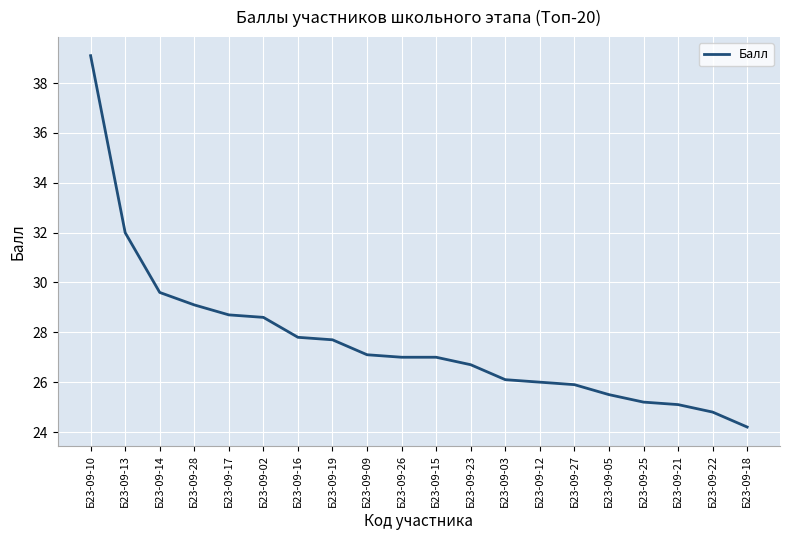

Reading left to right, list all the values displayed in this chart.

Б23-09-10=39.1	Б23-09-13=32.0	Б23-09-14=29.6	Б23-09-28=29.1	Б23-09-17=28.7	Б23-09-02=28.6	Б23-09-16=27.8	Б23-09-19=27.7	Б23-09-09=27.1	Б23-09-26=27.0	Б23-09-15=27.0	Б23-09-23=26.7	Б23-09-03=26.1	Б23-09-12=26.0	Б23-09-27=25.9	Б23-09-05=25.5	Б23-09-25=25.2	Б23-09-21=25.1	Б23-09-22=24.8	Б23-09-18=24.2